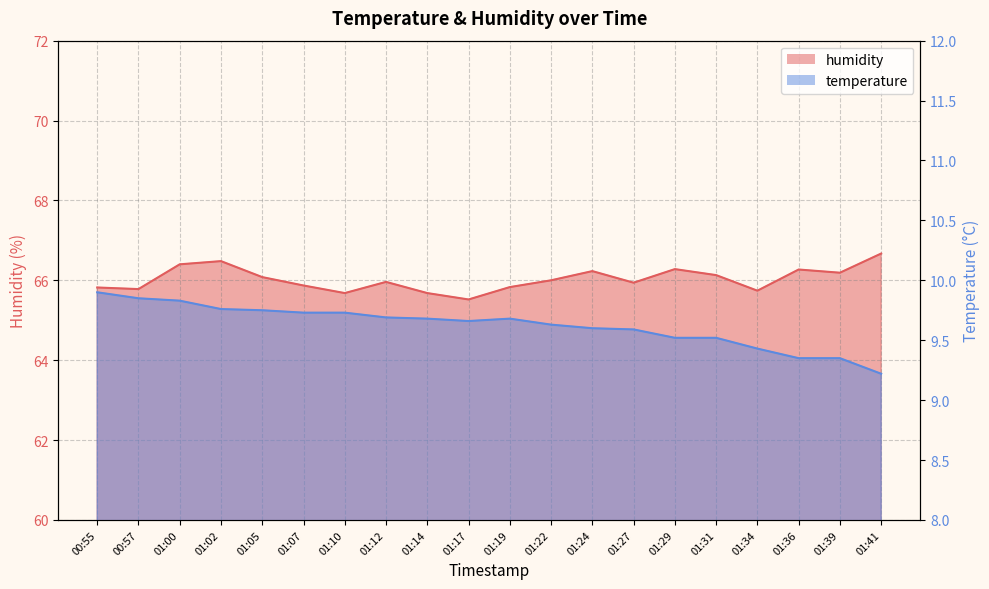

Where is temperature nearest to the value 9?

01:41